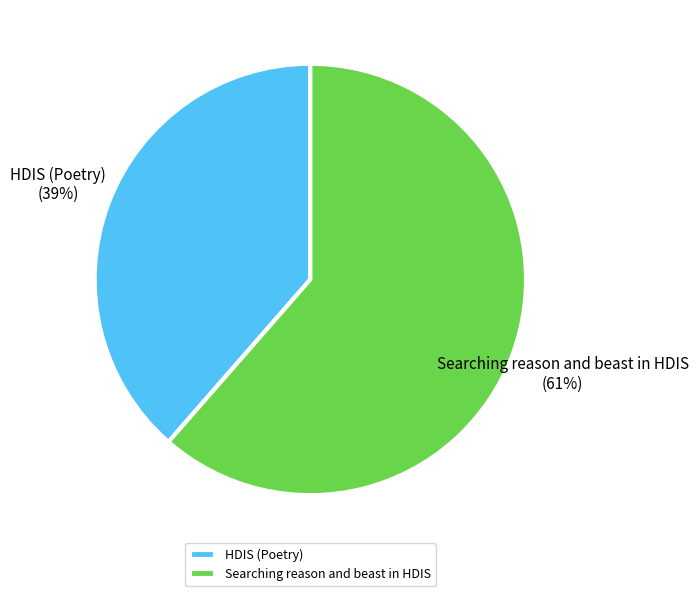

What is the smallest slice in the pie chart?

HDIS (Poetry)